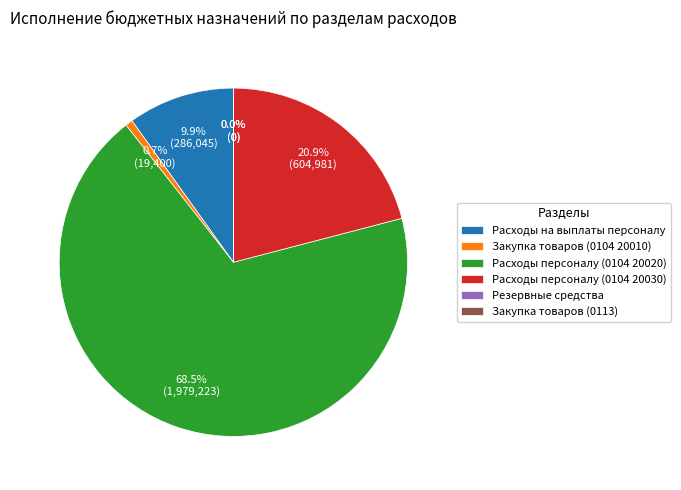

What portion of the pie excludes Закупка товаров (0104 20010)?

99.3%